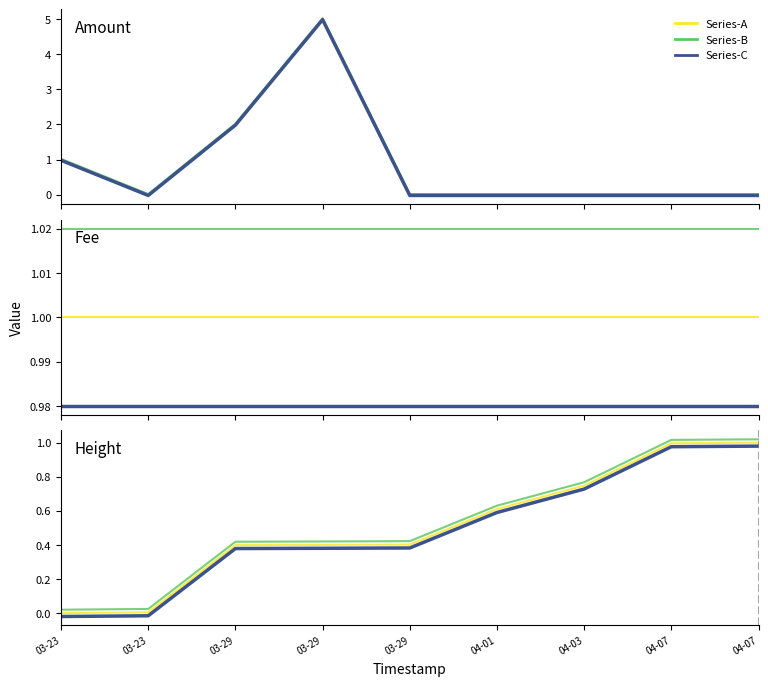

The value of Series-C at 04-03 is -0.0. True or false?

True